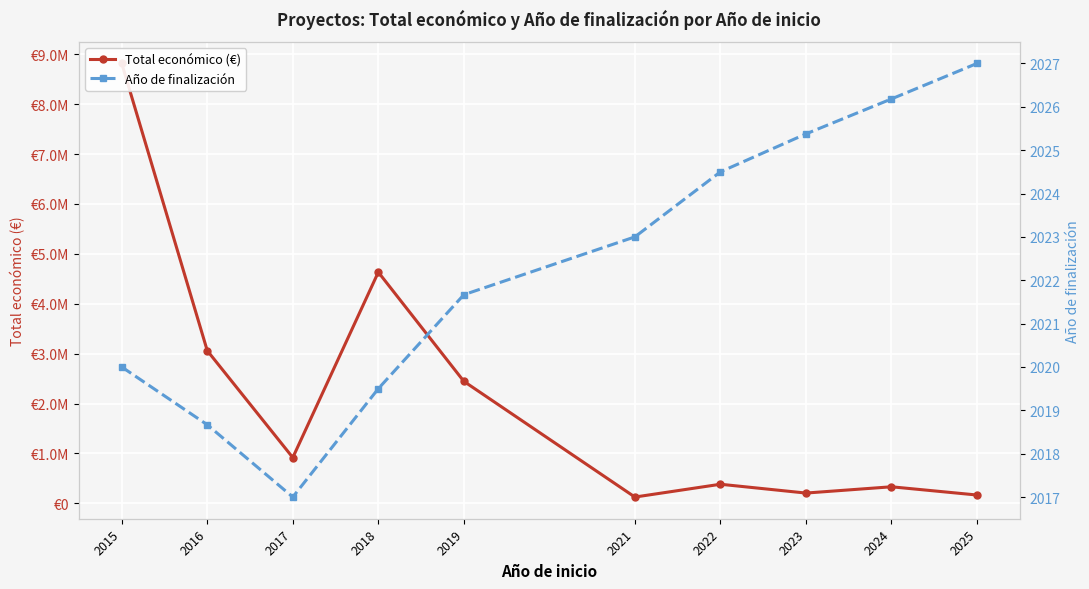

What is the difference between the highest and lowest values at 2022?

379161.0